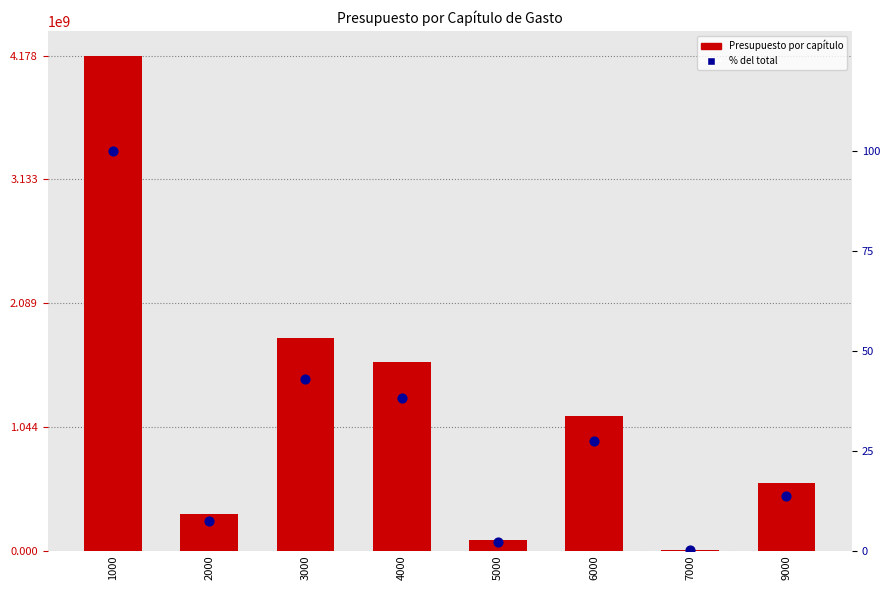

What is the total value across all series at 6000?

1139920114.5